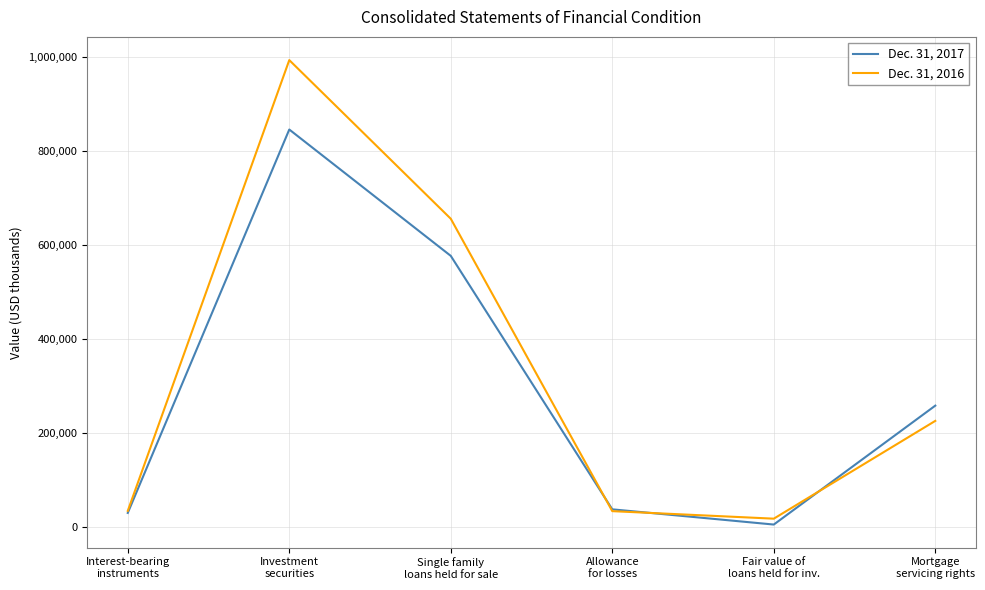

List the series in order of their overall mean, highest first.

Dec. 31, 2016, Dec. 31, 2017